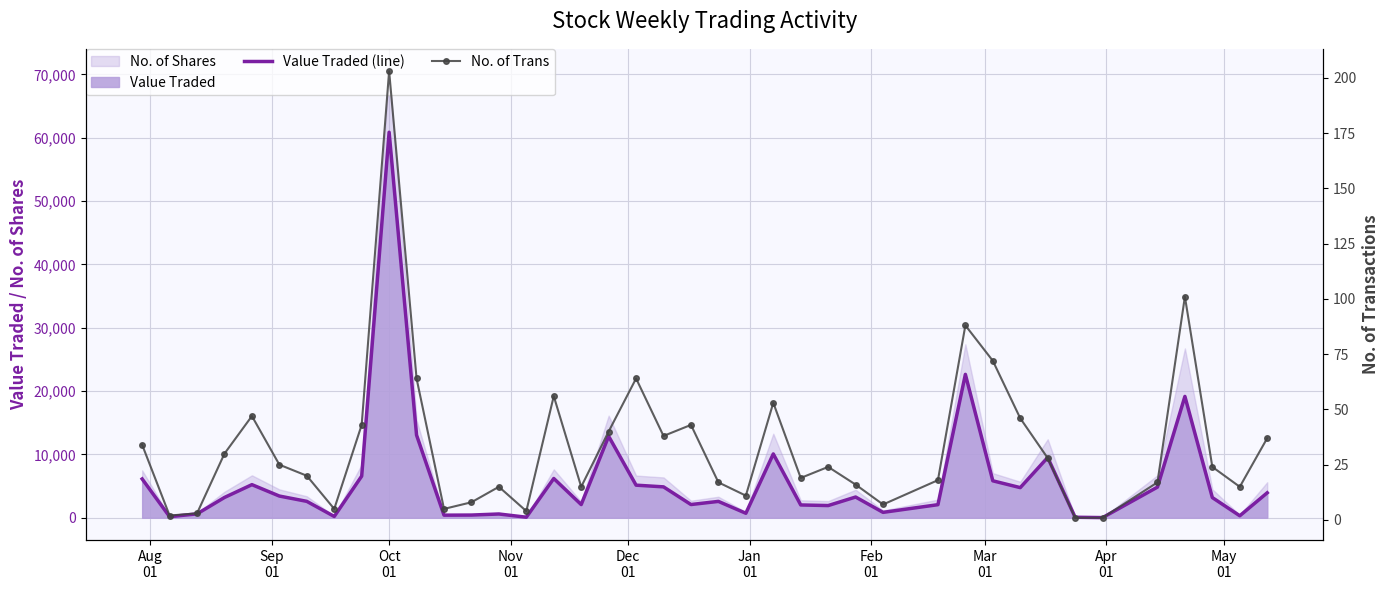

What is the difference between the maximum and minimum values in the No. of Trans series?

202